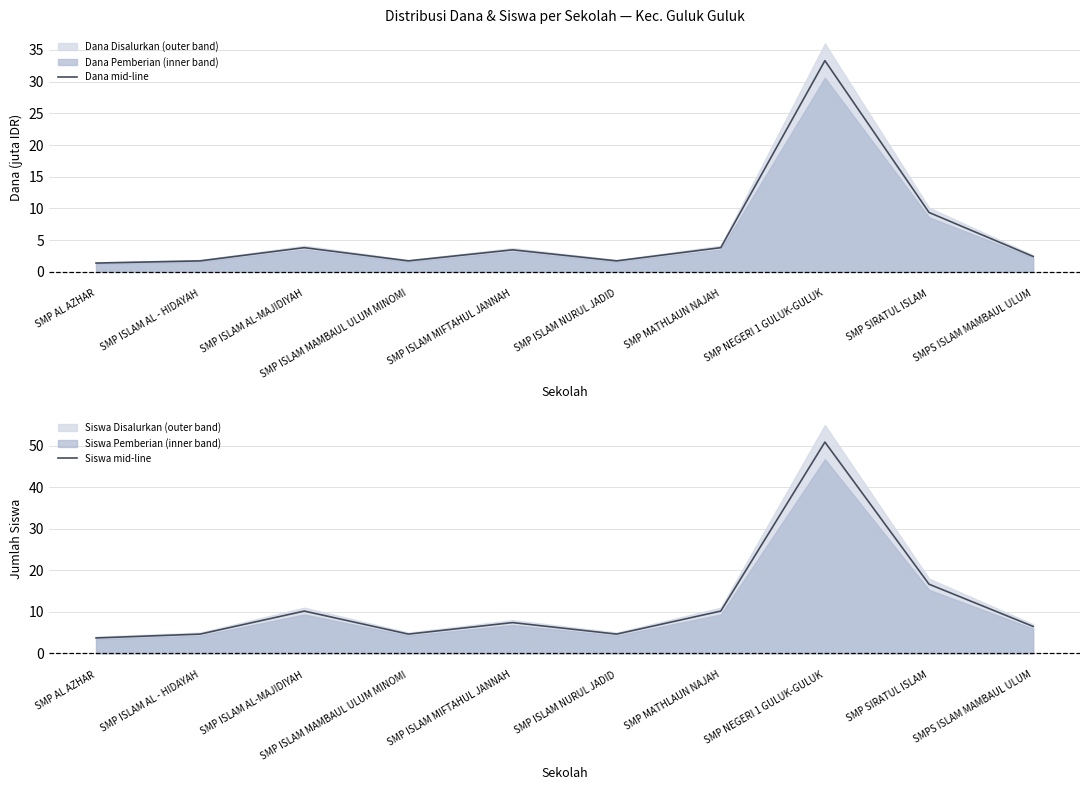

Count the number of categories in the chart.

10